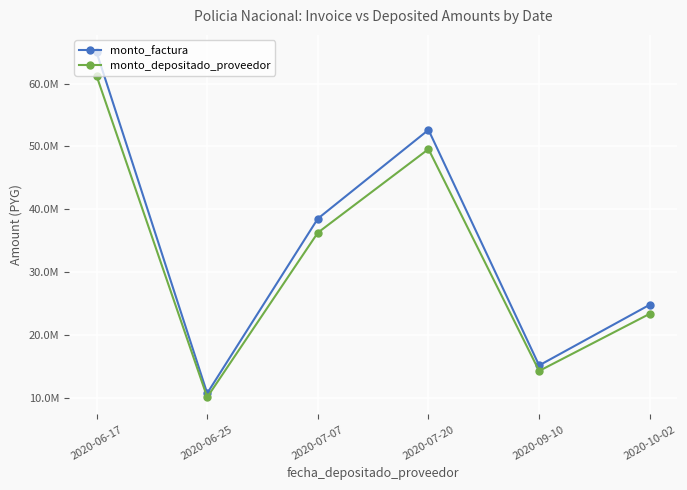

Reading left to right, transcribe all the data shown in this chart.

monto_factura: 64999100	10719700	38509250	52629000	15154400	24809000
monto_depositado_proveedor: 61224424	10097178	36272913	49572691	14274342	23368274